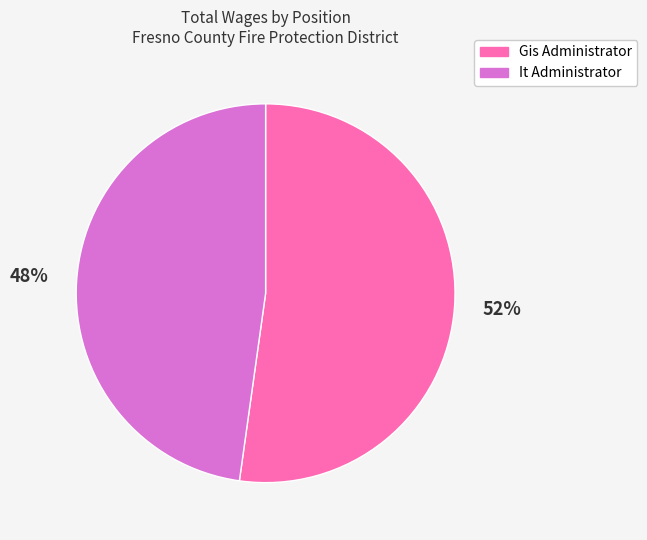

Is it true that Gis Administrator is 46% of the pie?

False